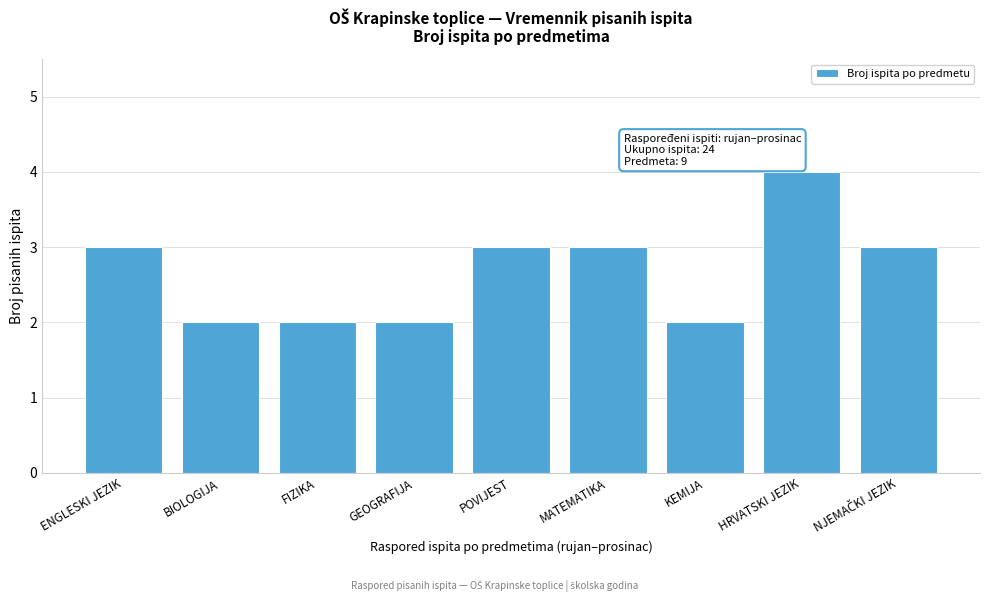

Reading left to right, extract all data points from this chart.

3	2	2	2	3	3	2	4	3